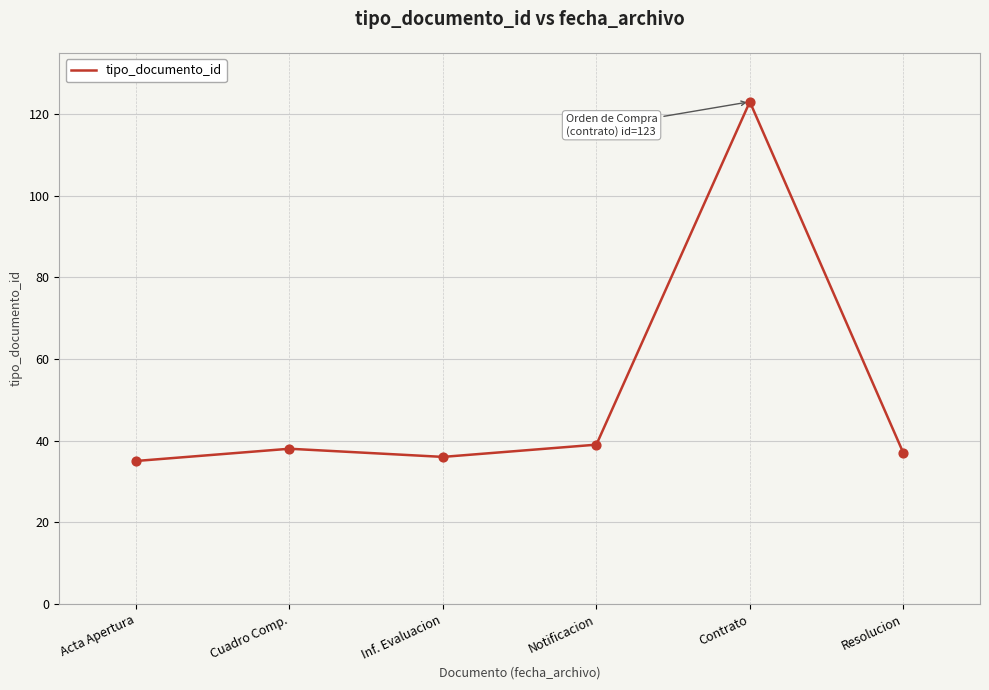

What is the change in value from Cuadro Comp. to Inf. Evaluacion?

-2